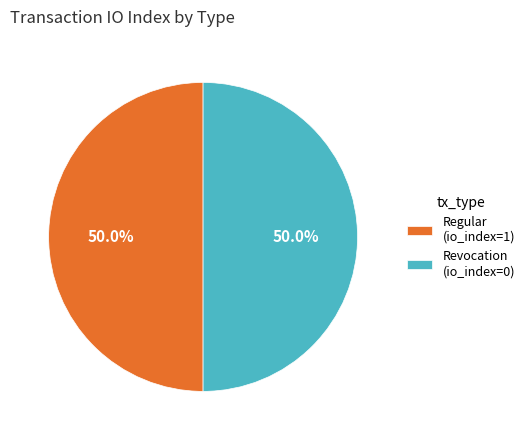

To the nearest percent, what is the difference between the Regular and Revocation slice percentages?

0%